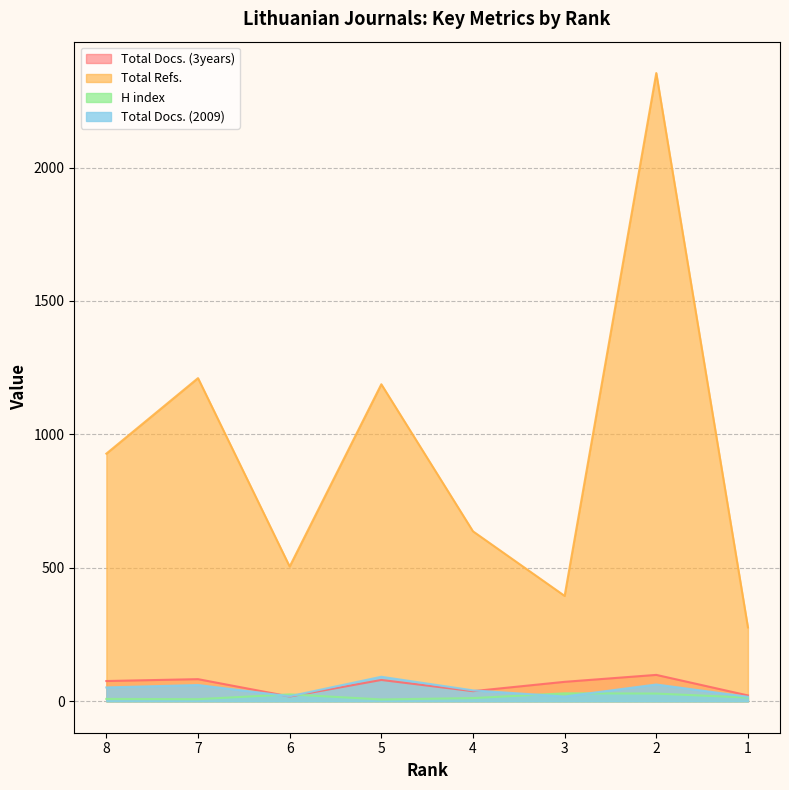

Reading left to right, transcribe all the data shown in this chart.

Total Docs. (3years): 8=76	7=83	6=18	5=80	4=38	3=73	2=99	1=22
Total Refs.: 8=928	7=1211	6=505	5=1188	4=637	3=395	2=2354	1=277
H index: 8=9	7=8	6=26	5=7	4=12	3=30	2=29	1=14
Total Docs. (2009): 8=52	7=61	6=19	5=92	4=41	3=18	2=63	1=17